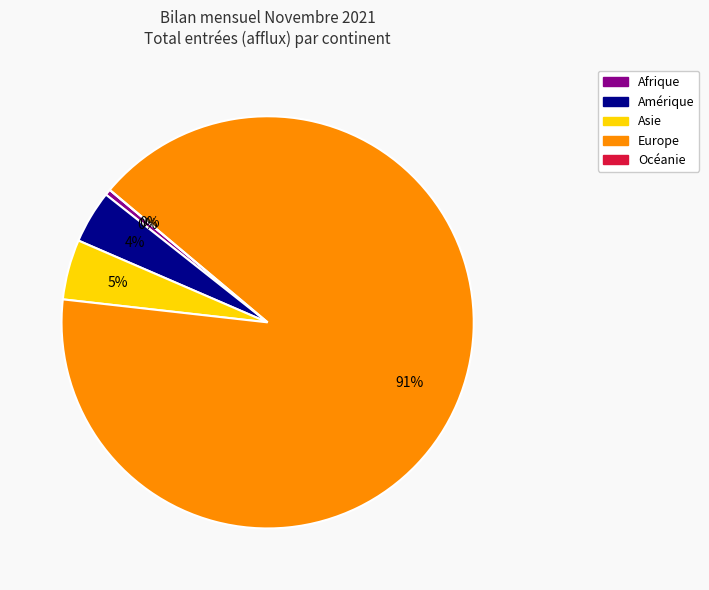

Is it true that Europe is 91% of the pie?

True